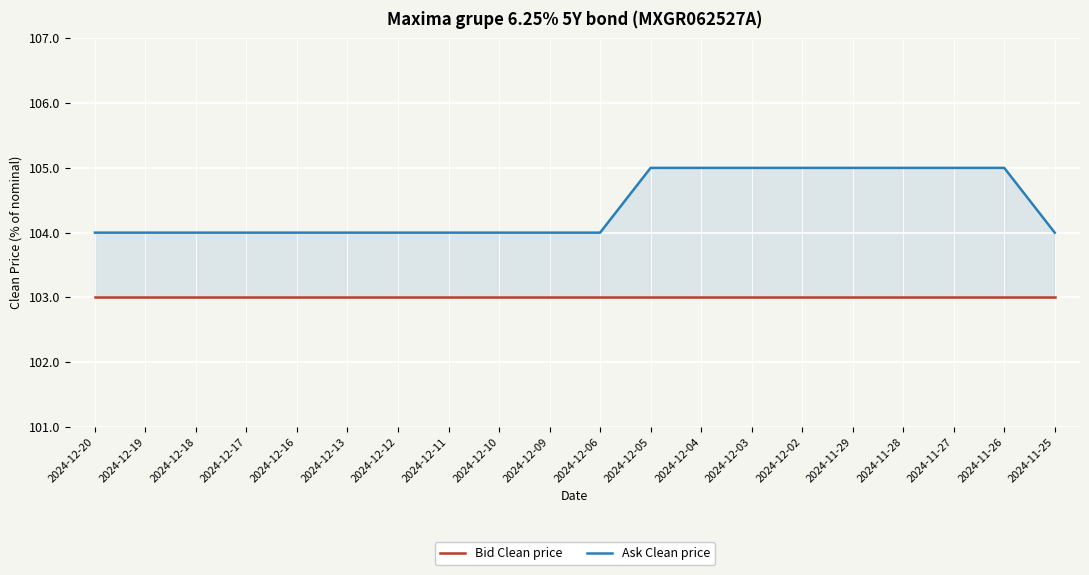

At which label does Ask Clean price reach its peak?

2024-12-05